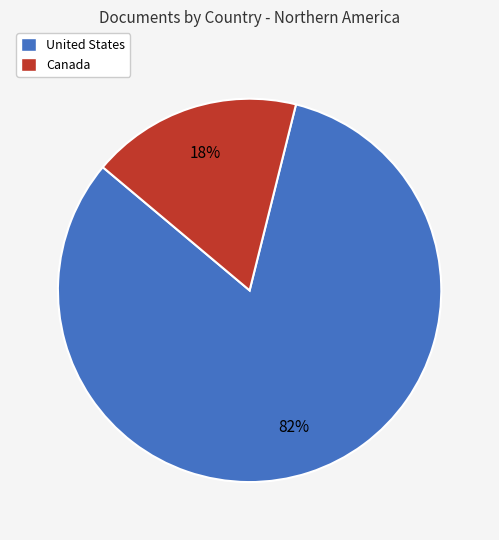

To the nearest percent, what is the difference between the United States and Canada slice percentages?

64%